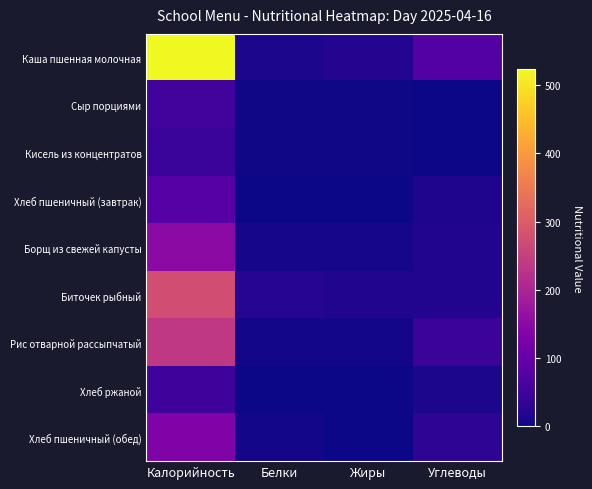

What is the spread (max minus min) of values at Углеводы?

76